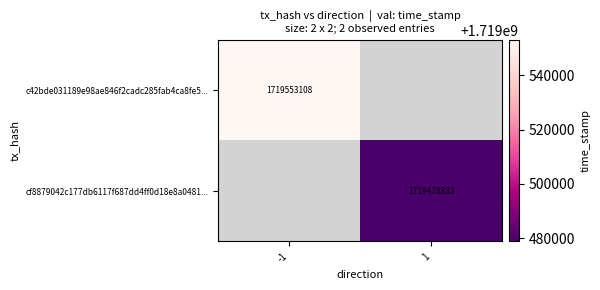

The c42bde031189e98ae846f2cadc285fab4ca8fe5... series shows 2360539862.3 at -1. True or false?

False